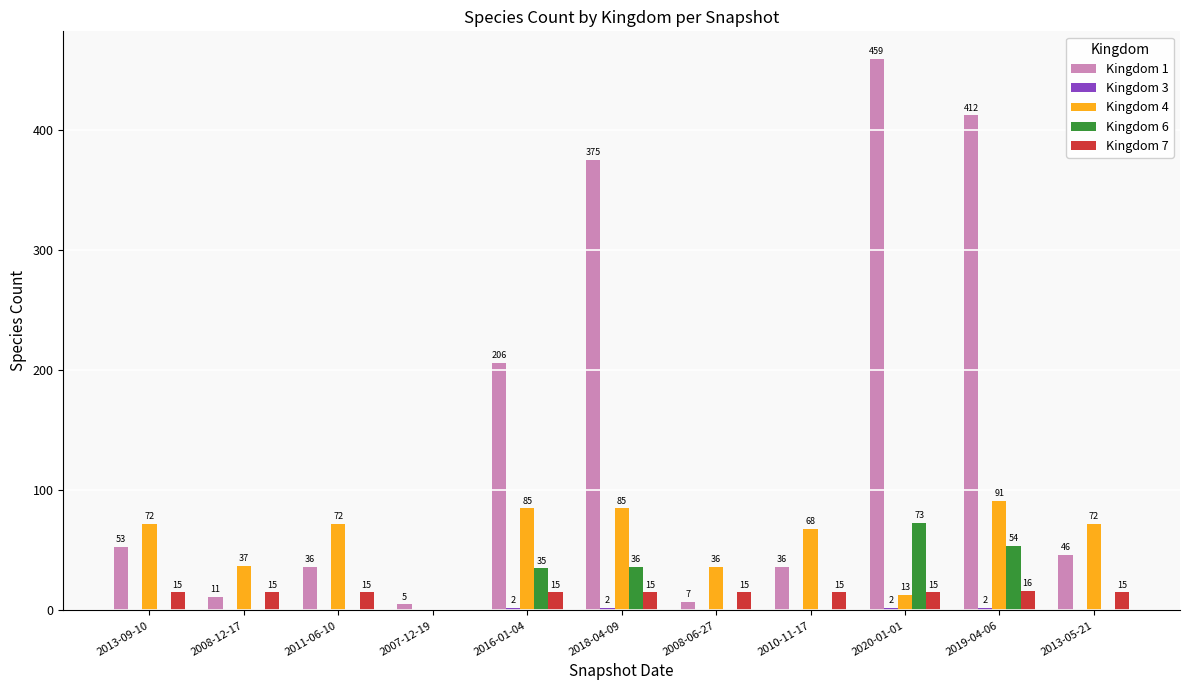

What is the total value across all series at 2007-12-19?

5